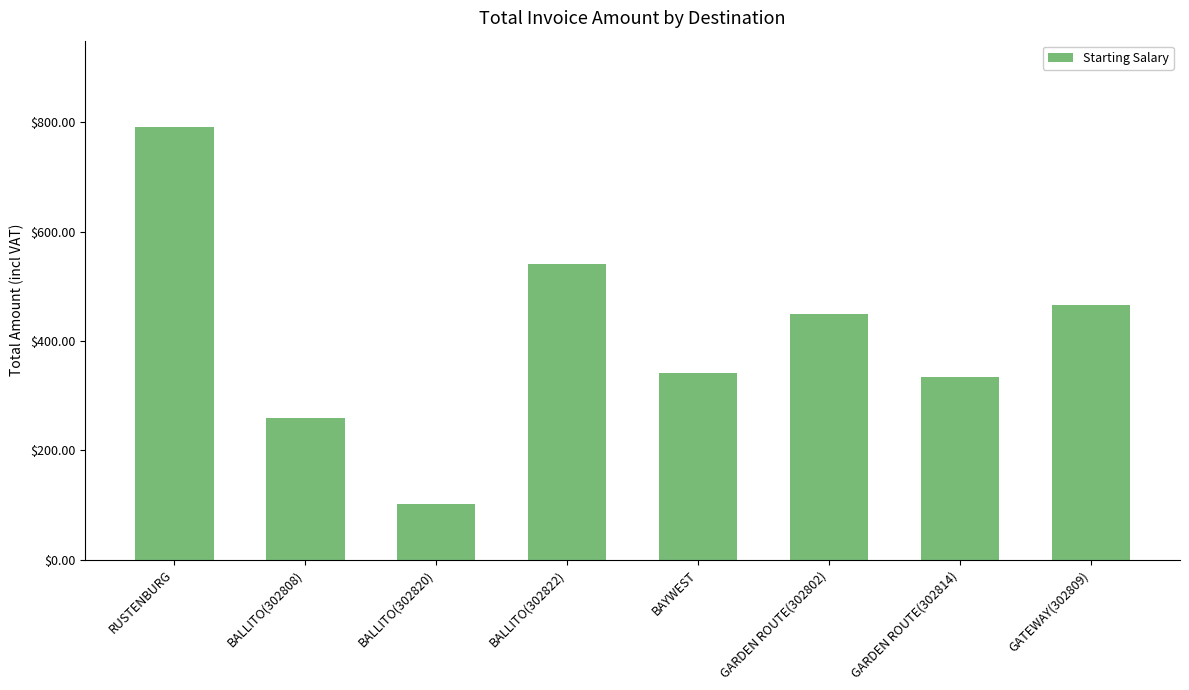

Is it true that the value at BALLITO(302820) is 41.5?

False